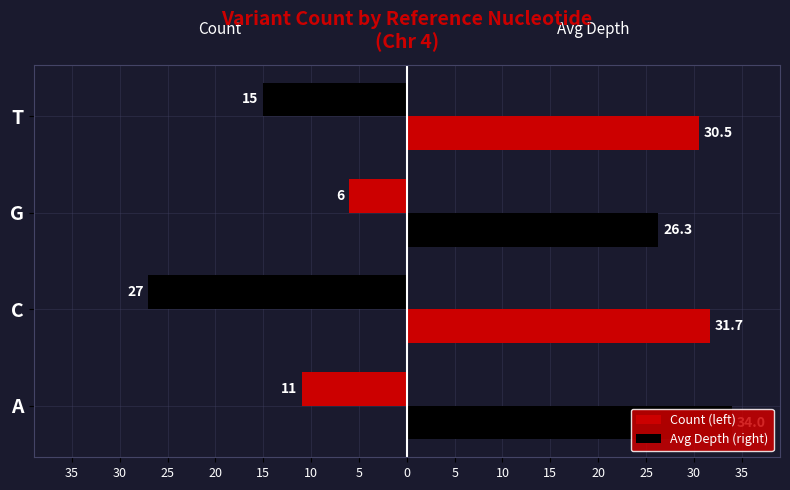

What is the difference between the maximum and minimum values in the Avg Depth (right) series?

7.7